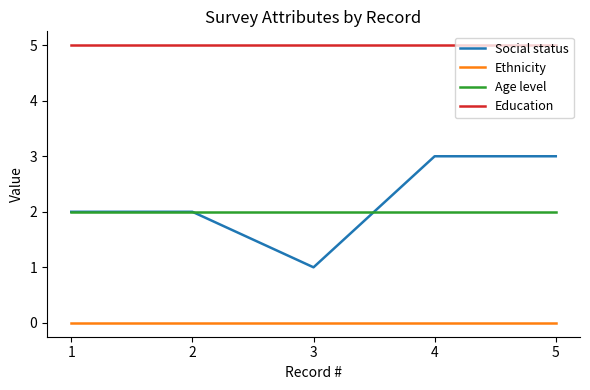

True or false: Education and Ethnicity cross at least once.

False